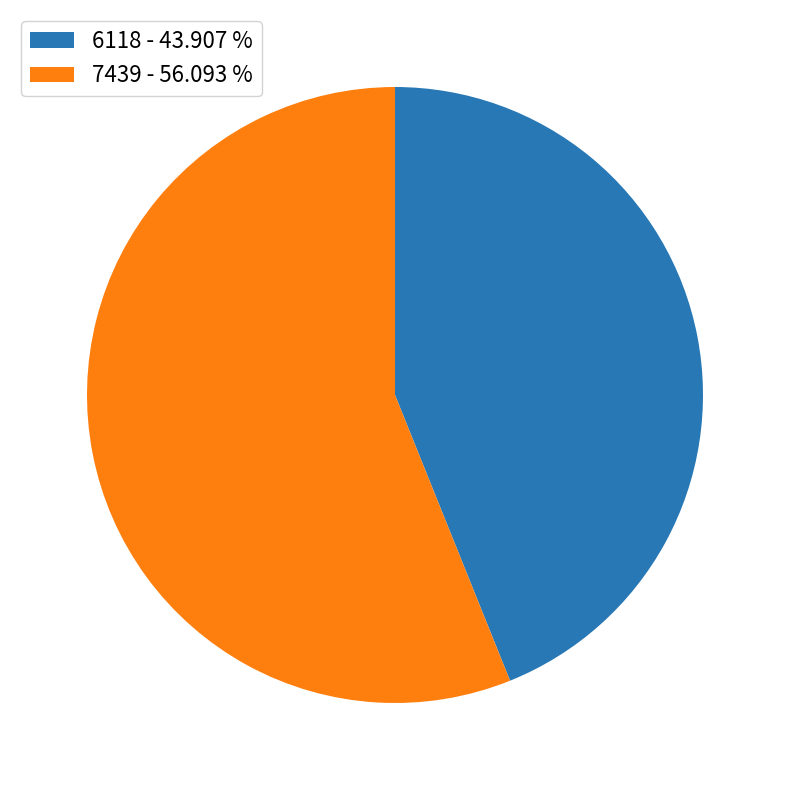

True or false: 7439 accounts for 43% of the total.

False